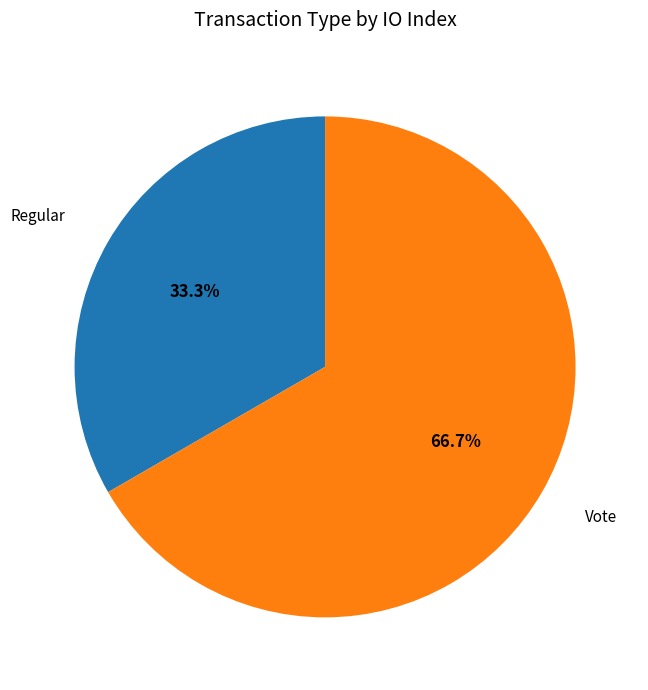

Is there any slice that represents more than half of the pie?

Yes